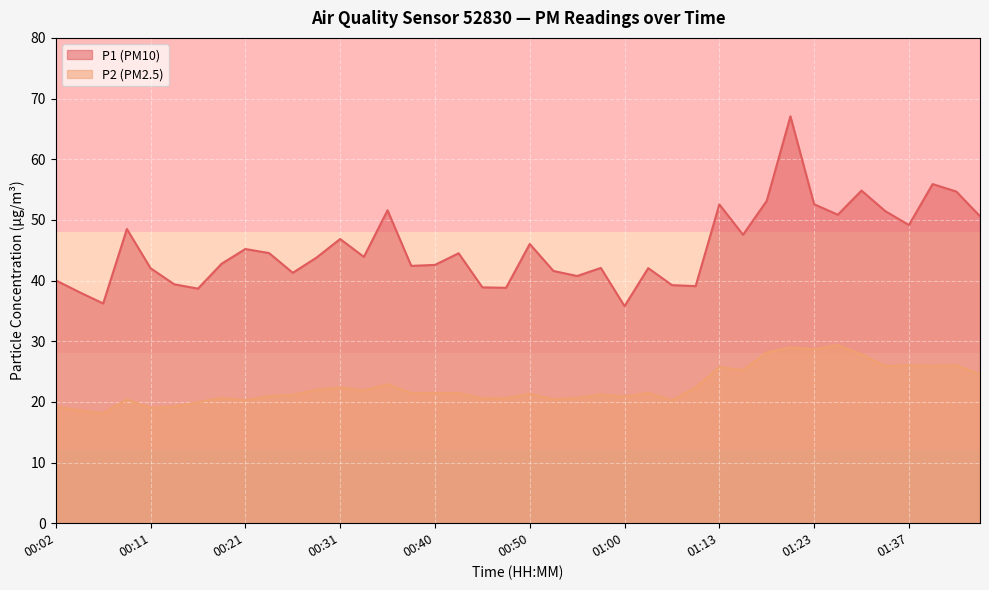

Reading left to right, extract all data points from this chart.

P1: 00:02=40.0	00:04=38.1	00:06=36.2	00:09=48.5	00:11=42.0	00:14=39.4	00:16=38.7	00:19=42.8	00:21=45.2	00:23=44.5	00:26=41.3	00:28=43.8	00:31=46.9	00:33=43.9	00:36=51.6	00:38=42.4	00:40=42.6	00:43=44.5	00:45=38.9	00:48=38.8	00:50=46.0	00:53=41.6	00:55=40.8	00:58=42.1	01:00=35.8	01:02=42.0	01:05=39.2	01:10=39.1	01:13=52.5	01:16=47.5	01:18=53.1	01:21=67.1	01:23=52.6	01:26=50.9	01:31=54.8	01:34=51.5	01:37=49.1	01:40=55.9	01:45=54.7	01:47=50.6
P2: 00:02=19.2	00:04=18.6	00:06=18.1	00:09=20.4	00:11=19.0	00:14=19.2	00:16=19.9	00:19=20.6	00:21=20.3	00:23=20.9	00:26=21.1	00:28=22.0	00:31=22.4	00:33=21.9	00:36=22.9	00:38=21.4	00:40=21.5	00:43=21.4	00:45=20.6	00:48=20.6	00:50=21.3	00:53=20.4	00:55=20.6	00:58=21.2	01:00=20.9	01:02=21.5	01:05=20.2	01:10=22.4	01:13=25.7	01:16=25.2	01:18=28.1	01:21=29.0	01:23=28.7	01:26=29.4	01:31=27.9	01:34=25.9	01:37=26.1	01:40=25.9	01:45=26.0	01:47=24.6